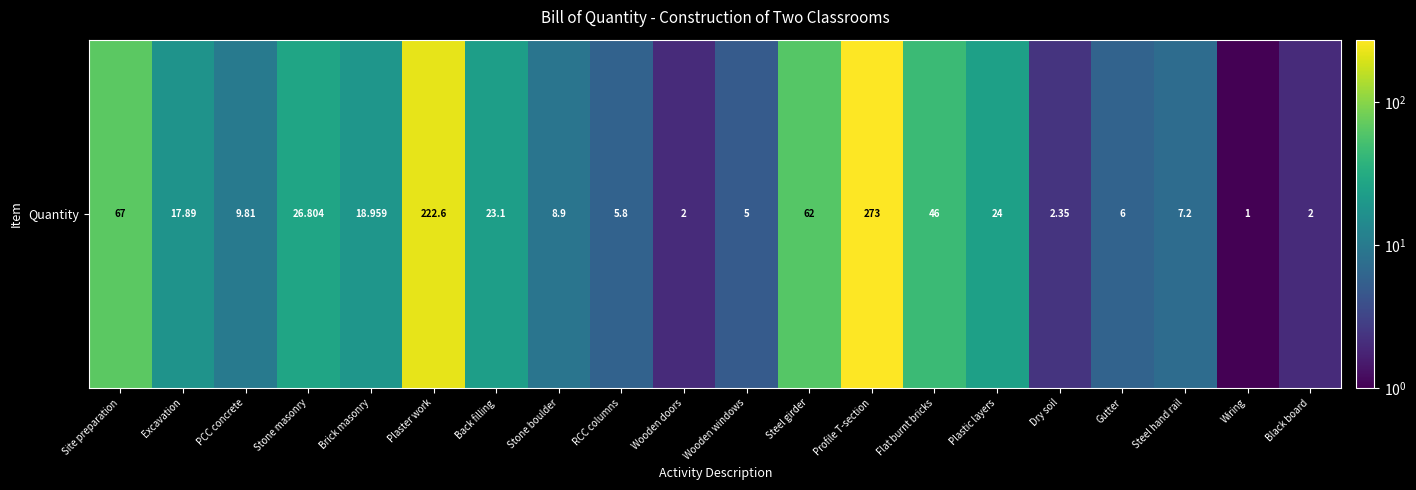

True or false: the data shows 5.0 at Wooden windows.

True